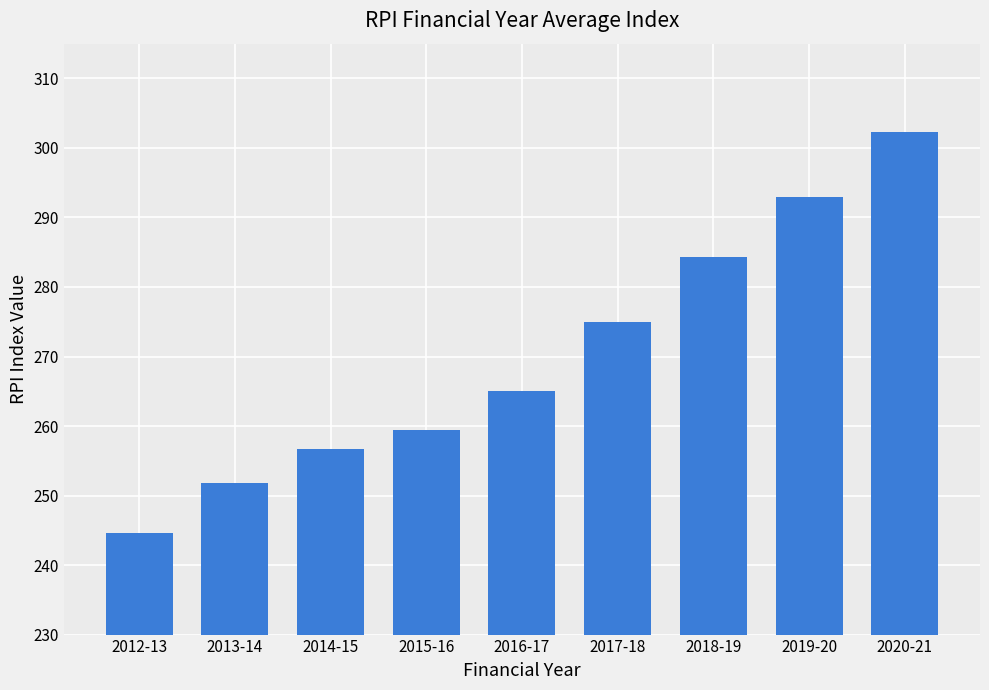

What is the sum of all values?

2431.9